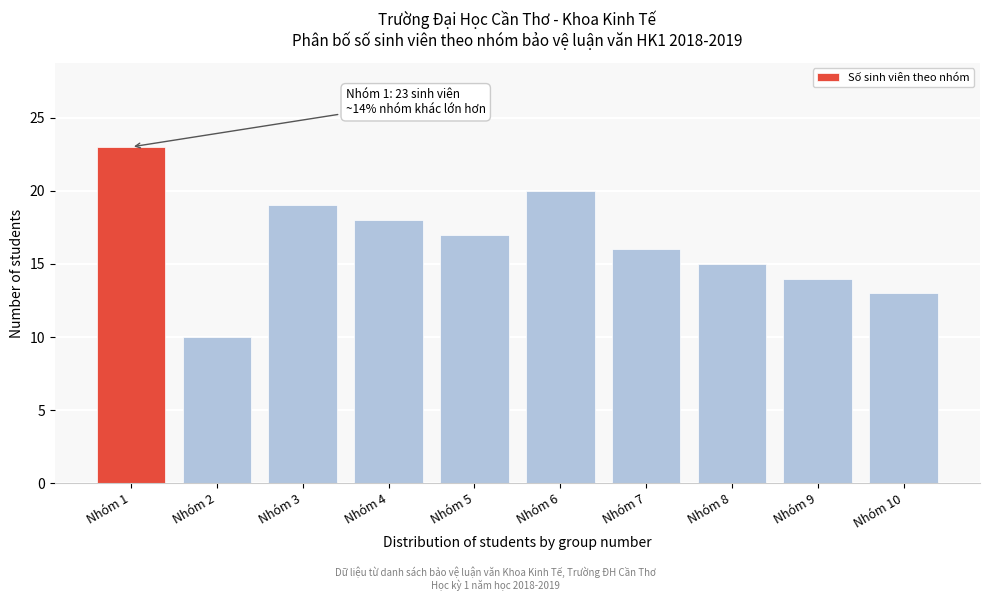

Reading right to left, extract all data points from this chart.

13	14	15	16	20	17	18	19	10	23